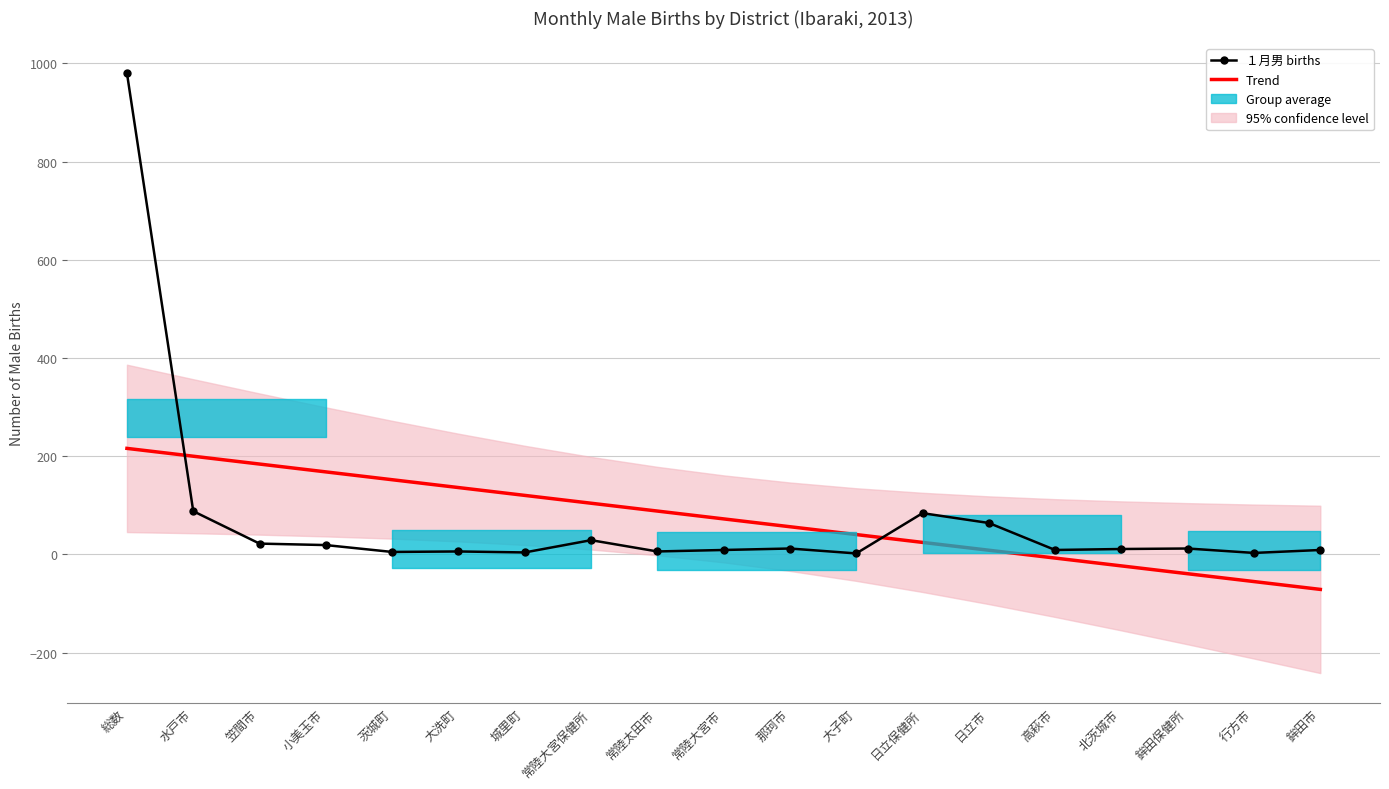

True or false: １月男 births has more than 0 points higher than both neighbors.

True